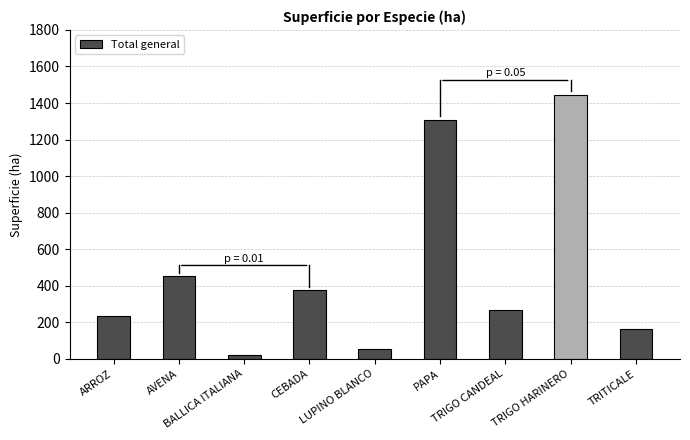

What is the maximum value shown in the chart?

1443.3